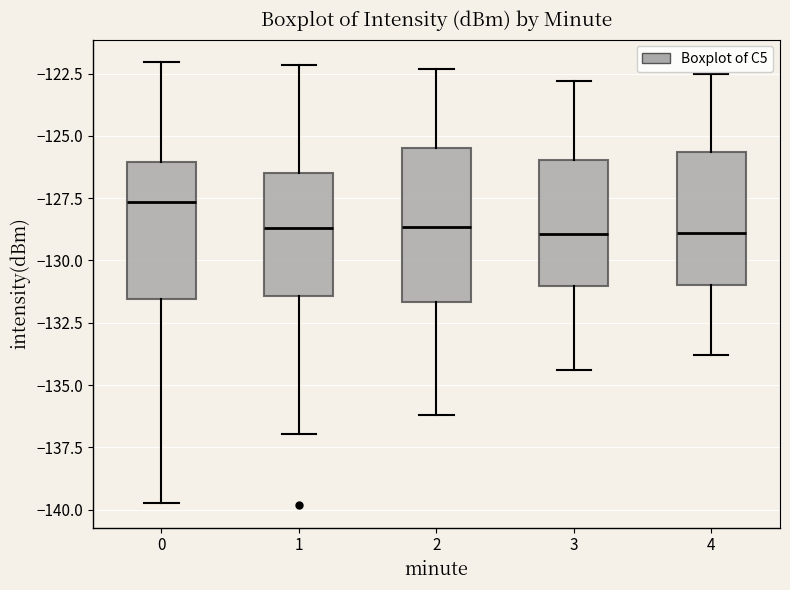

Where is the lower edge of the box at x = 3 on the y-axis? The values are not printed on the chart, so give them approximately, as read against the axis.

-131.0